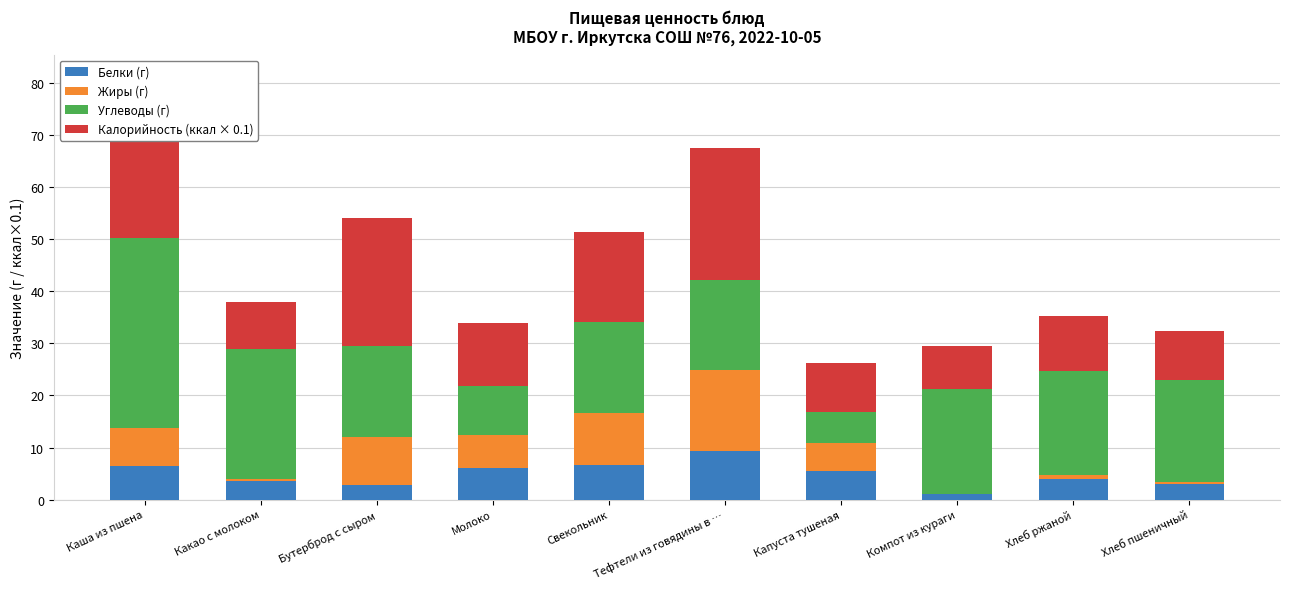

What is the maximum value for Белки (г)?

9.3